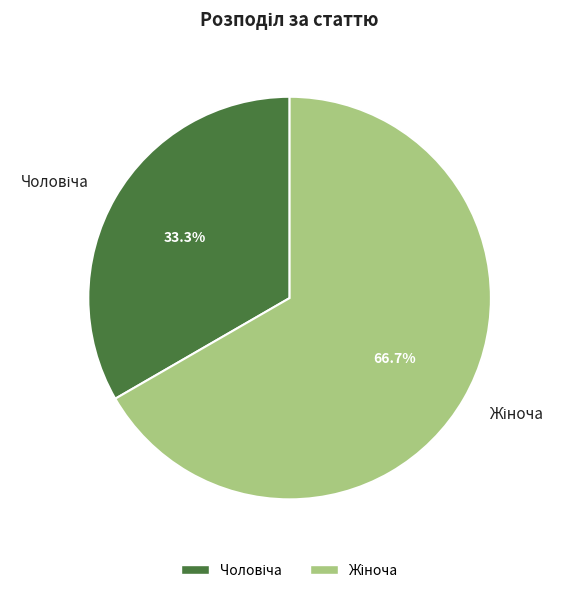

Is there any slice that represents more than half of the pie?

Yes